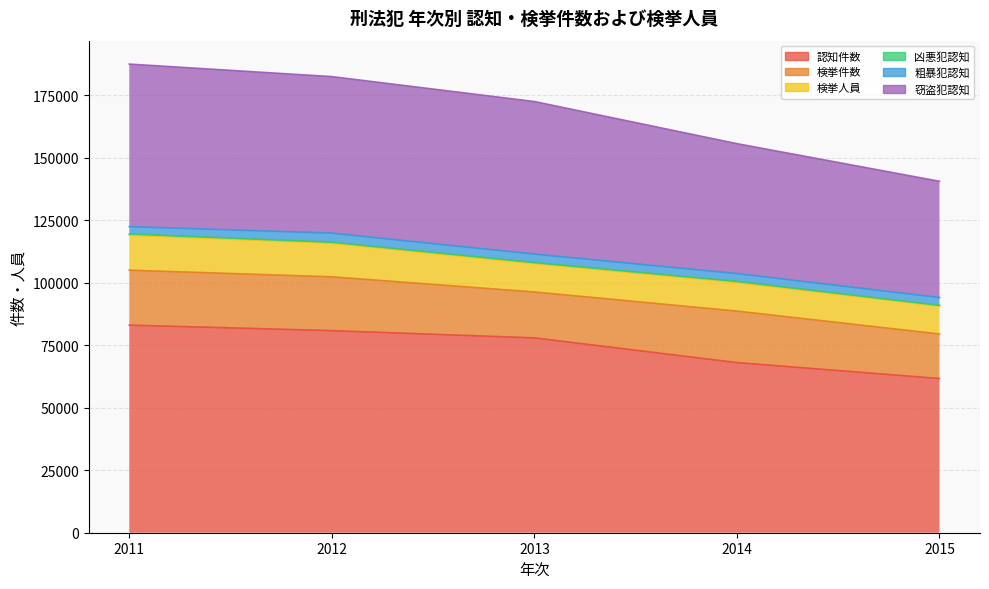

Which series changed the most between 2011 and 2014?

認知件数